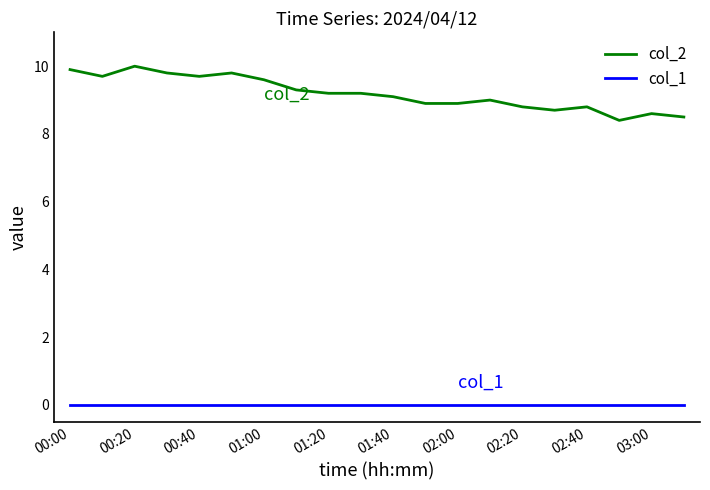

Is this an area chart (filled region under the line)?

No